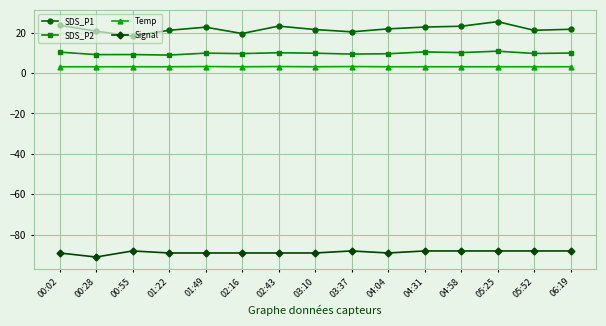

True or false: Signal and Temp intersect in this chart.

False